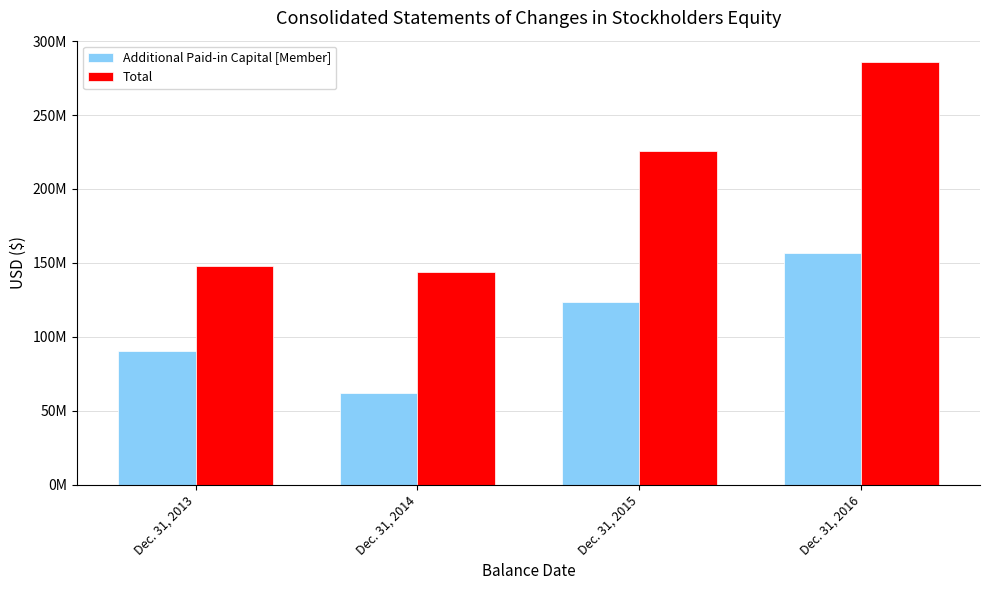

What are all the series names shown in the legend?

Additional Paid-in Capital [Member], Total